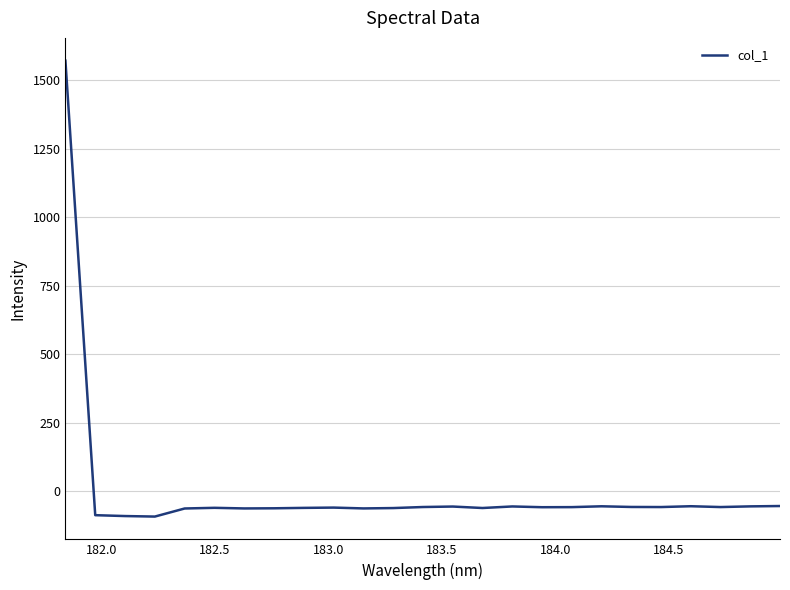

How many lines are shown in the chart?

1